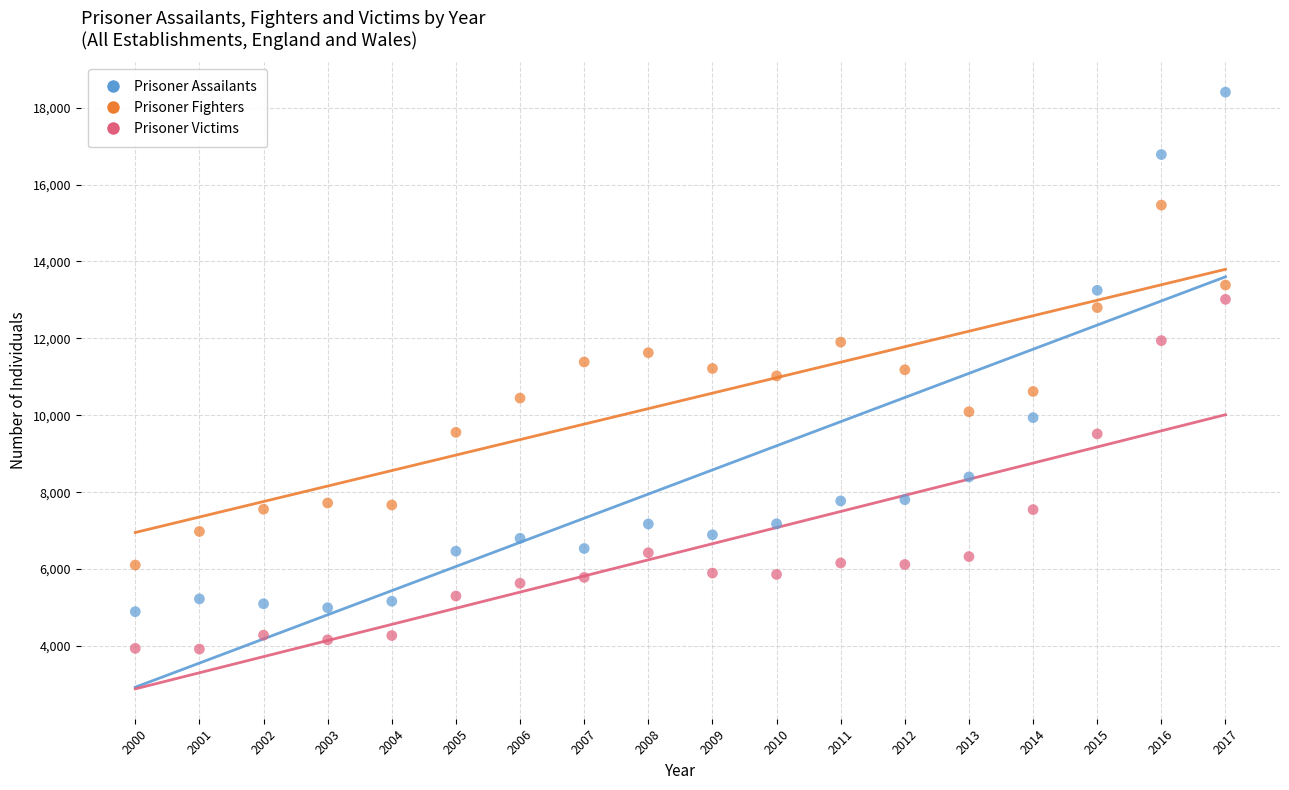

What is the X range (max minus min) for the scatter plot?

17